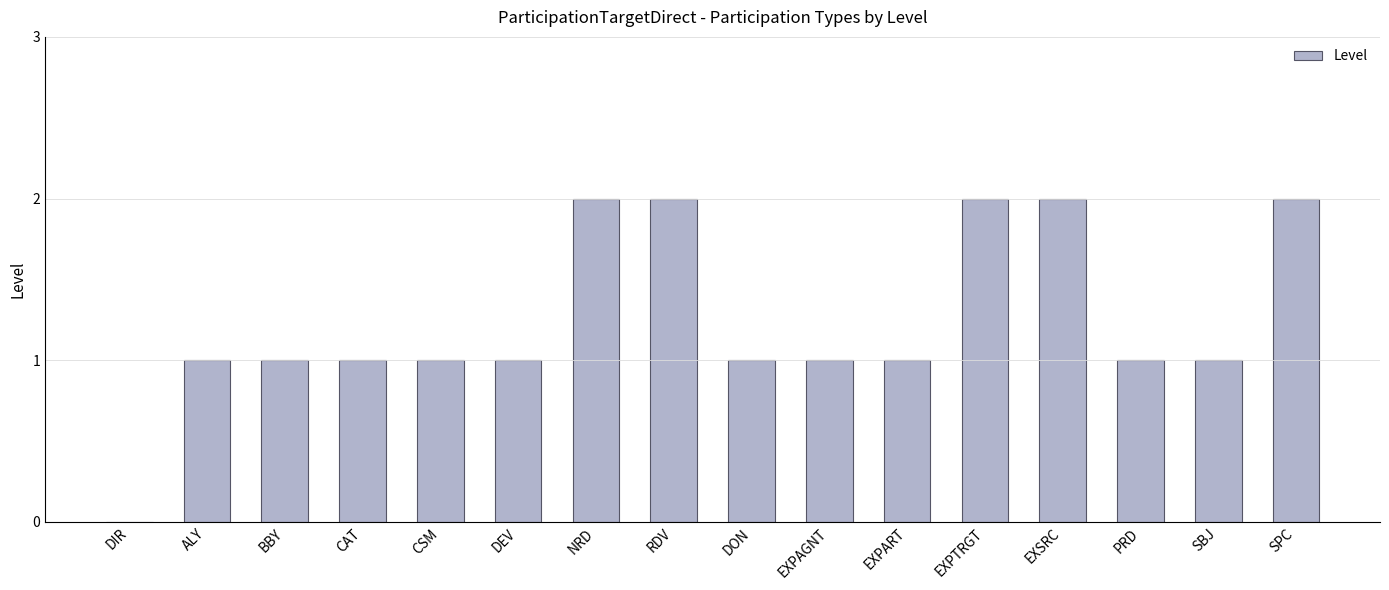

Reading left to right, transcribe all the data shown in this chart.

0	1	1	1	1	1	2	2	1	1	1	2	2	1	1	2